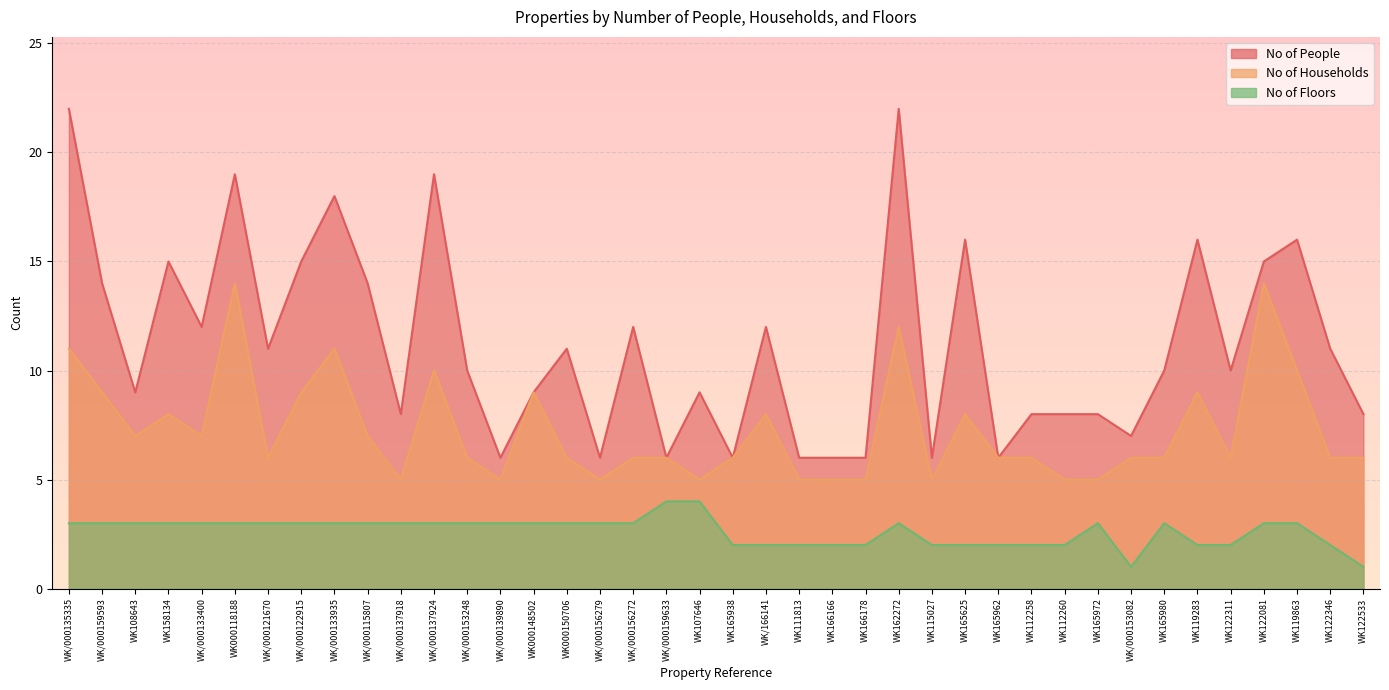

How many data points in No of Floors are above 3?

2